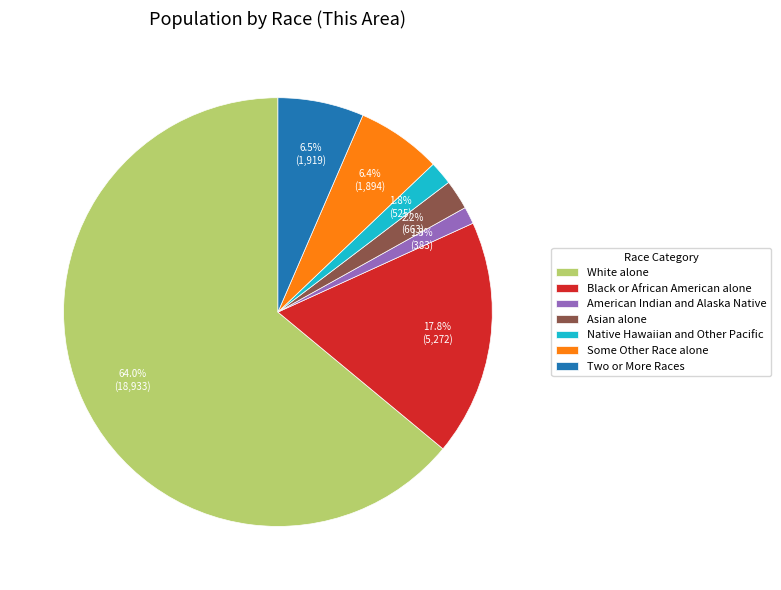

Is it true that Two or More Races is 18% of the pie?

False